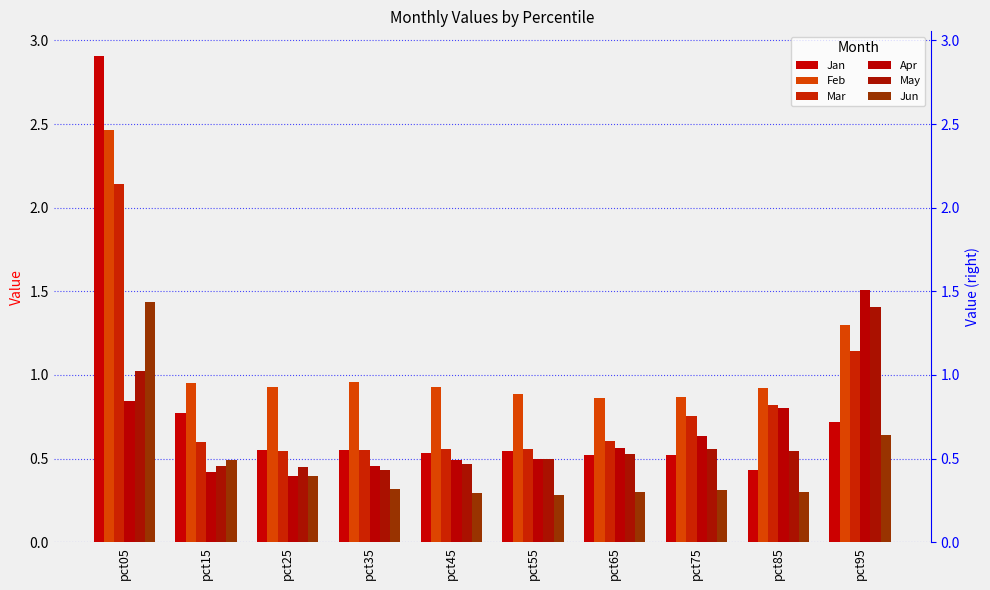

How many series are shown in this chart?

6